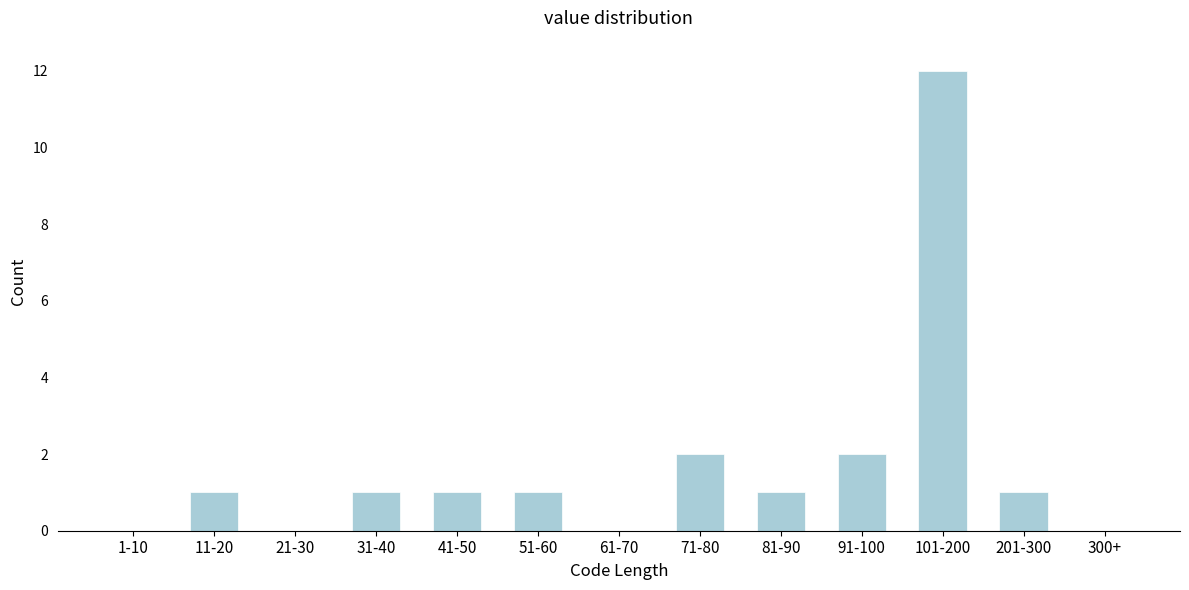

Reading right to left, what are all the values shown in this chart?

300+=0	201-300=1	101-200=12	91-100=2	81-90=1	71-80=2	61-70=0	51-60=1	41-50=1	31-40=1	21-30=0	11-20=1	1-10=0